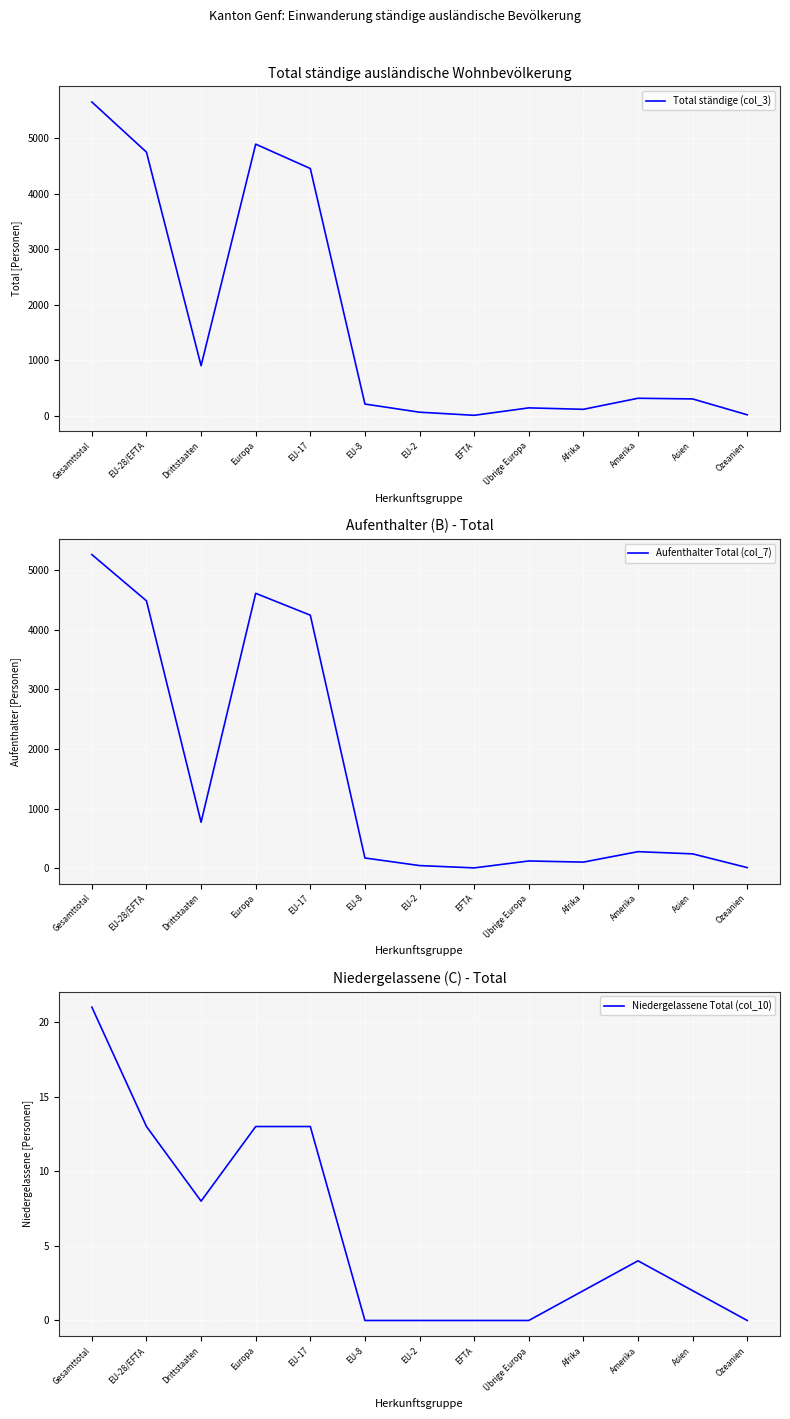

List the series in order of their peak value, lowest first.

Niedergelassene Total (col_10), Aufenthalter Total (col_7), Total ständige (col_3)